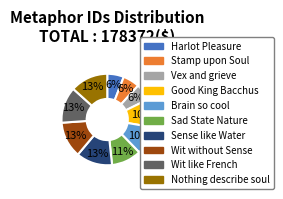

Count the number of slices in the pie.

10